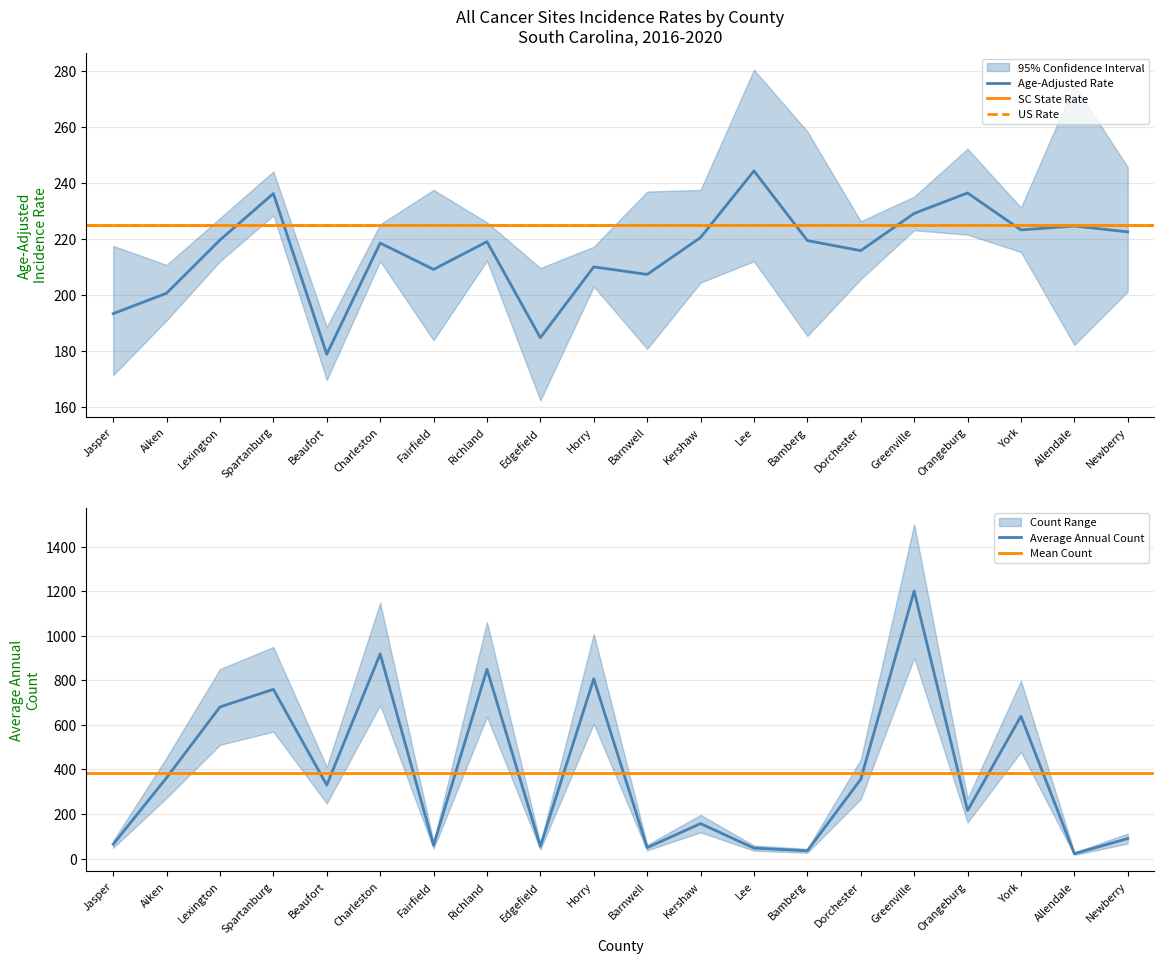

List the series in order of their peak value, highest first.

Average Annual Count, Age-Adjusted Rate